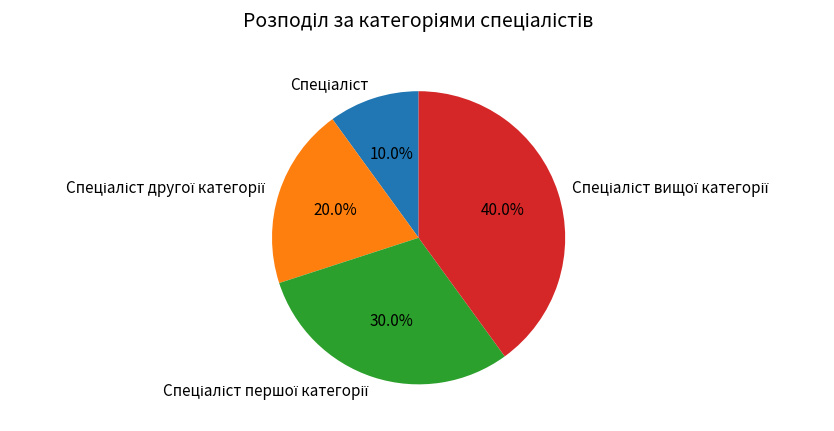

Count the number of slices in the pie.

4